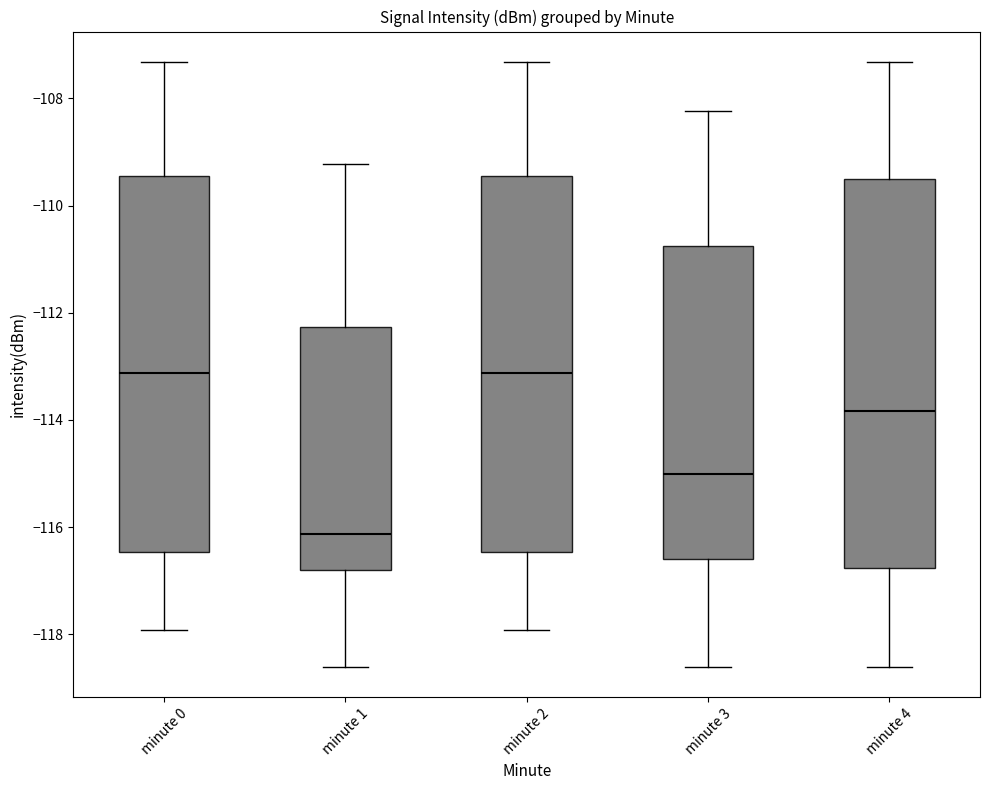

Comparing the boxes themselves (not the whiskers), which one is the tallest?

minute 4